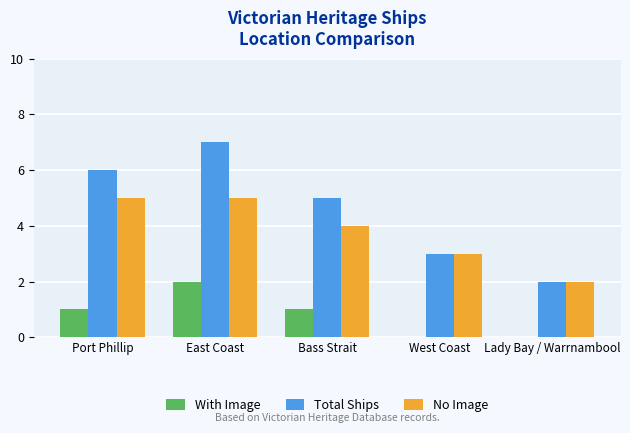

Count the number of data series in this chart.

3